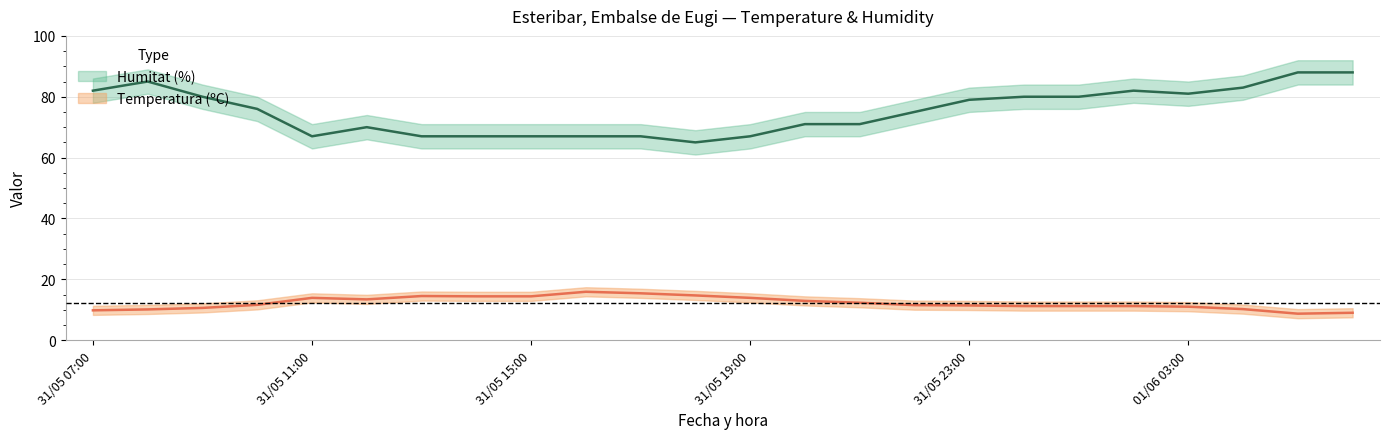

Which series has the widest spread of values?

Humitat (%)